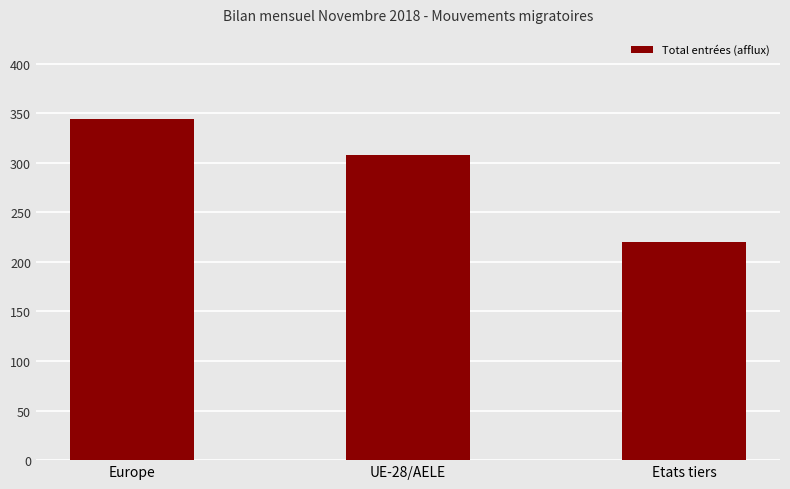

At which category does the chart reach its minimum across all series?

Etats tiers